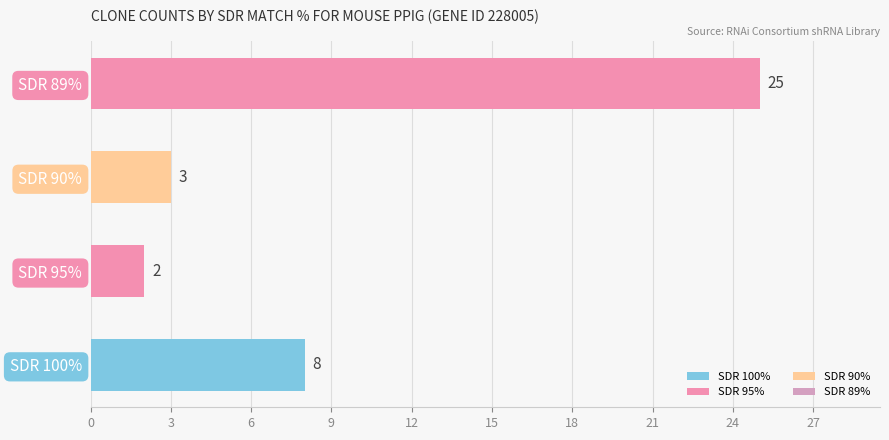

Approximately how many times larger is the value at SDR 95% compared to SDR 90%?

0.7